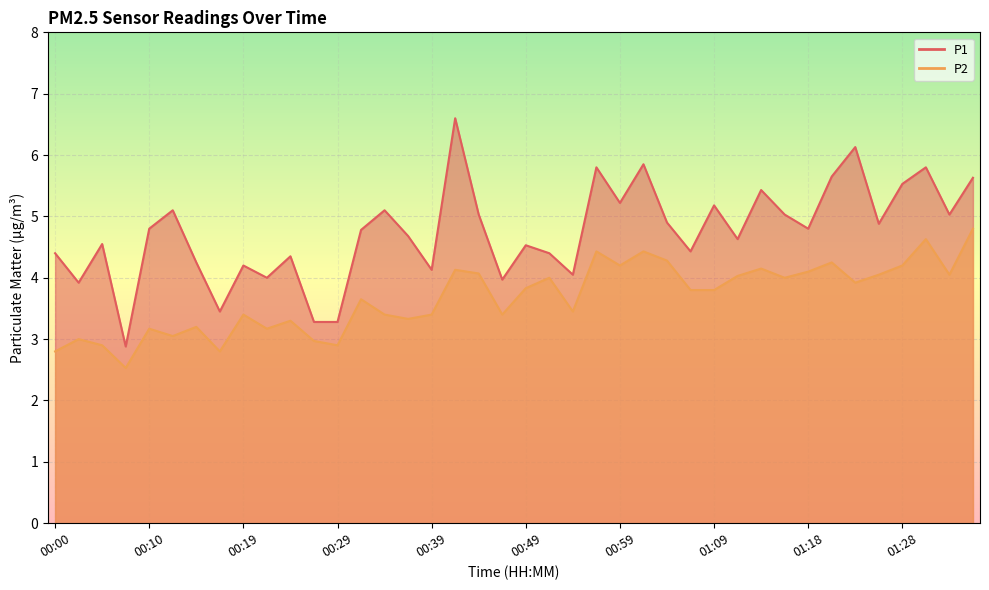

What are all the series names shown in the legend?

P1, P2